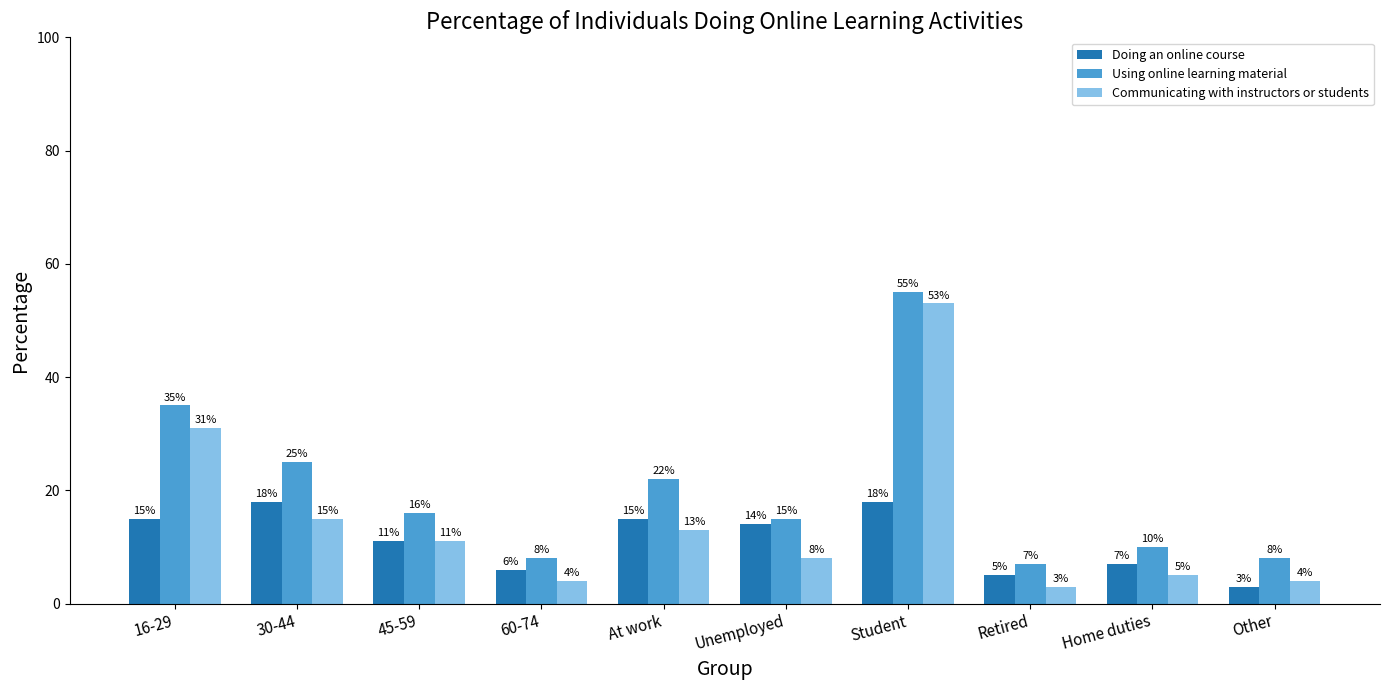

How many distinct data groups are displayed?

3